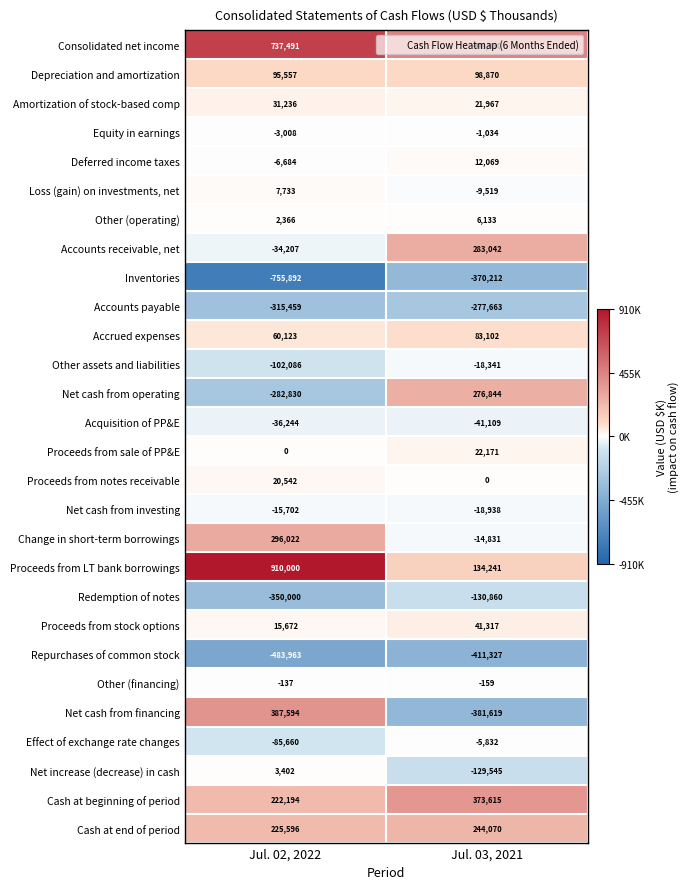

Rank the series by their maximum value, from highest to lowest.

Proceeds from LT bank borrowings, Consolidated net income, Net cash from financing, Cash at beginning of period, Change in short-term borrowings, Accounts receivable, net, Net cash from operating, Cash at end of period, Depreciation and amortization, Accrued expenses, Proceeds from stock options, Amortization of stock-based comp, Proceeds from sale of PP&E, Proceeds from notes receivable, Deferred income taxes, Loss (gain) on investments, net, Other (operating), Net increase (decrease) in cash, Other (financing), Equity in earnings, Effect of exchange rate changes, Net cash from investing, Other assets and liabilities, Acquisition of PP&E, Redemption of notes, Accounts payable, Inventories, Repurchases of common stock